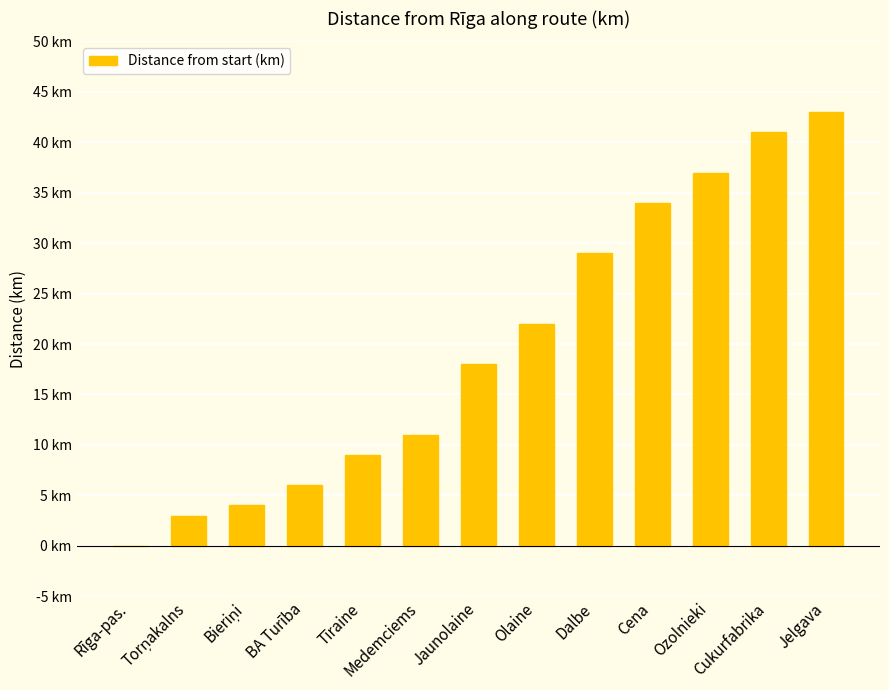

How many values are above zero?

12